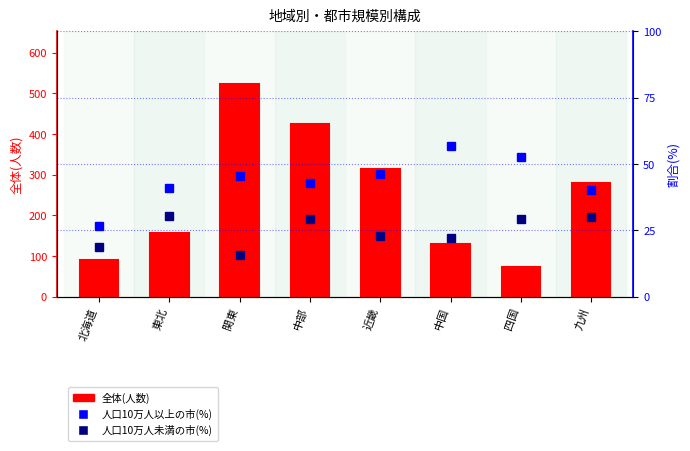

Is the value of 人口10万人以上の市(%) at 九州 greater than the value of 全体(人数) at 関東?

No